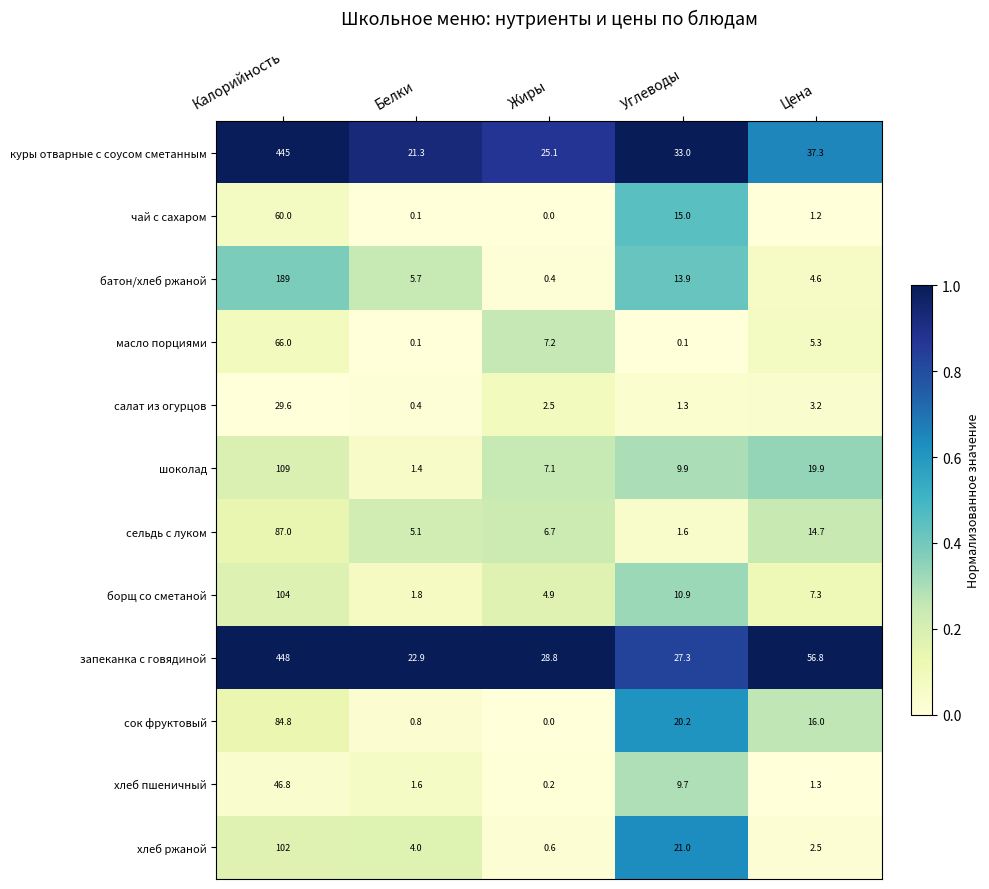

Rank the series by their maximum value, from highest to lowest.

запеканка с говядиной, куры отварные с соусом сметанным, батон/хлеб ржаной, шоколад, борщ со сметаной, хлеб ржаной, сельдь с луком, сок фруктовый, масло порциями, чай с сахаром, хлеб пшеничный, салат из огурцов